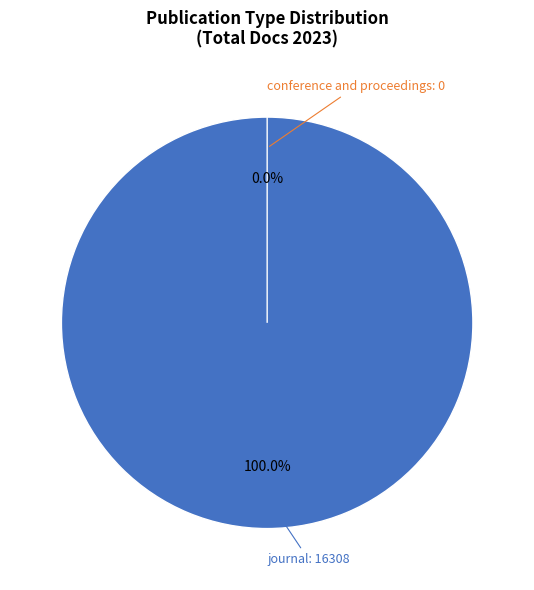

What is the majority slice?

journal